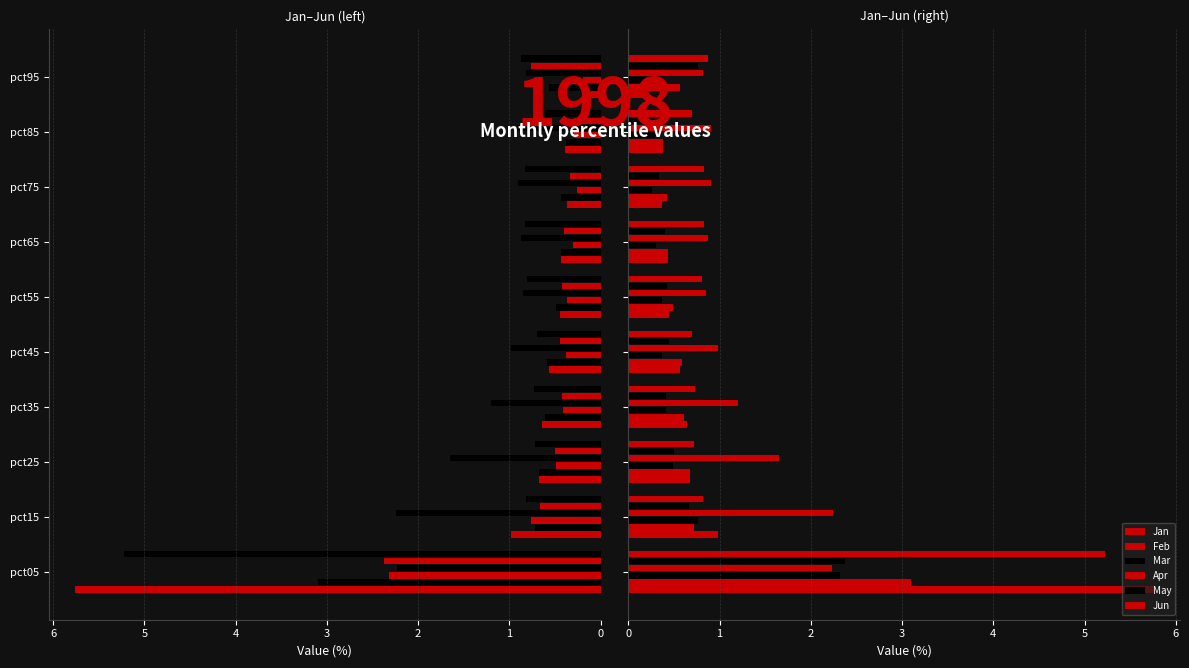

Count the number of categories in the chart.

10